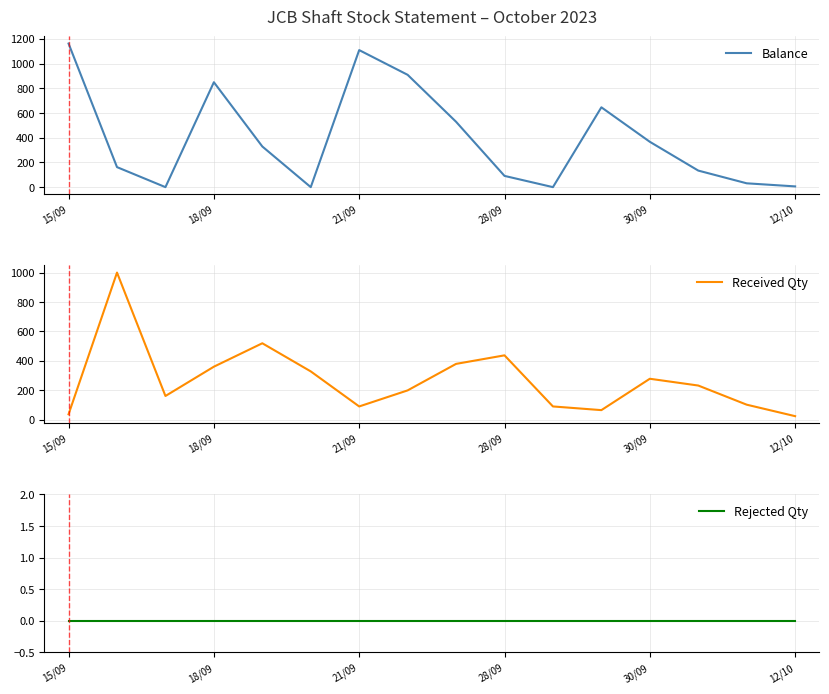

What is the minimum value for Received Qty?

25